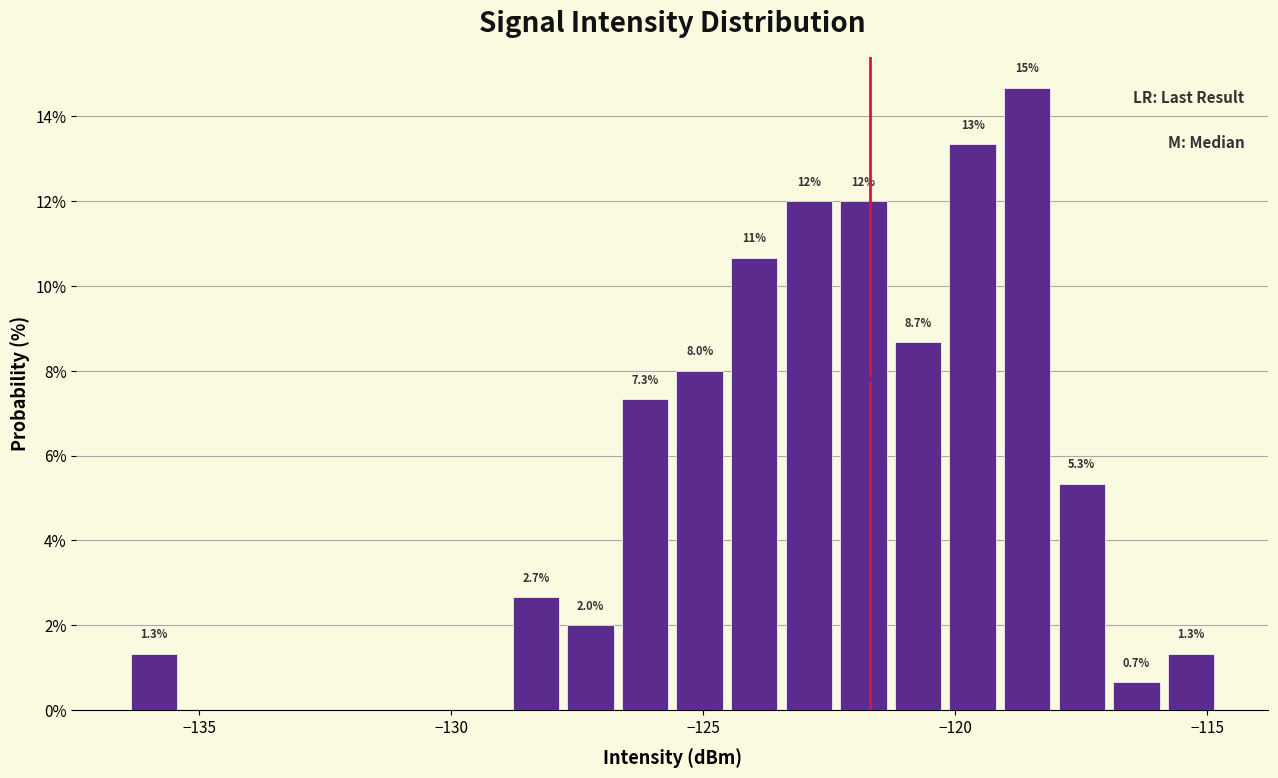

Read against the x-axis, roughly where is the centre of the tallest bar?

-118.5